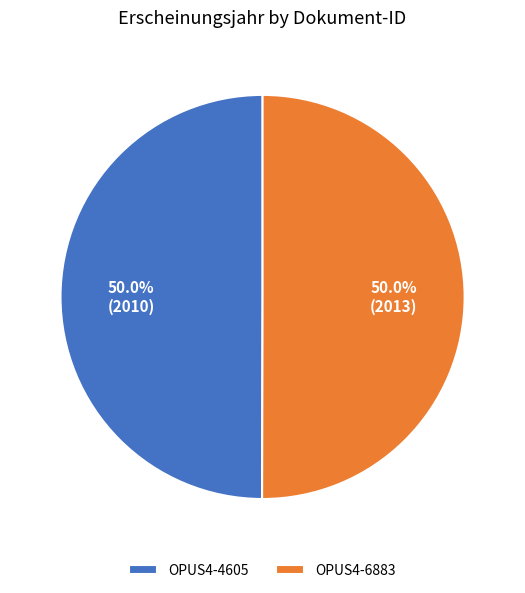

Approximately how many times larger is the value at OPUS4-4605 compared to OPUS4-6883?

1.0